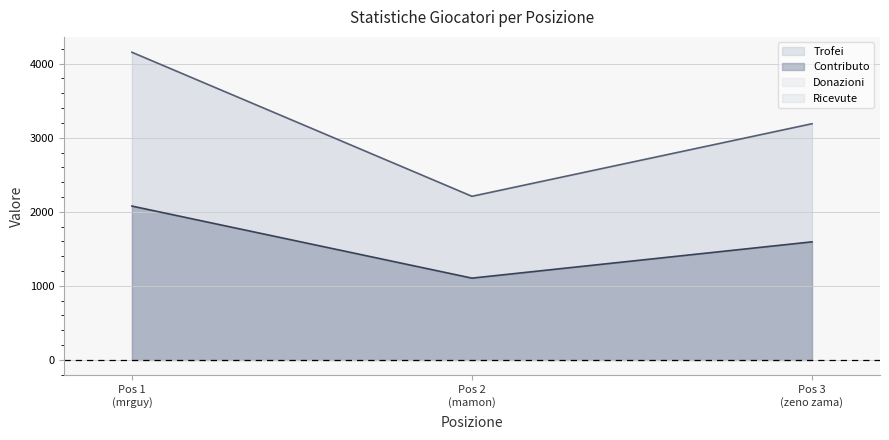

Does the chart display data point markers on the line(s)?

No